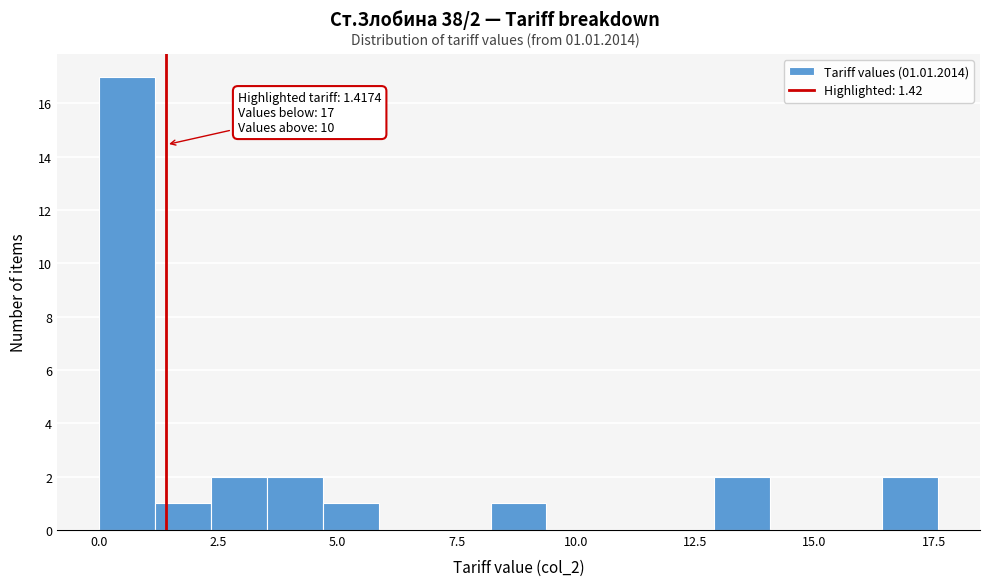

Read against the x-axis, roughly where is the centre of the tallest bar?

0.5